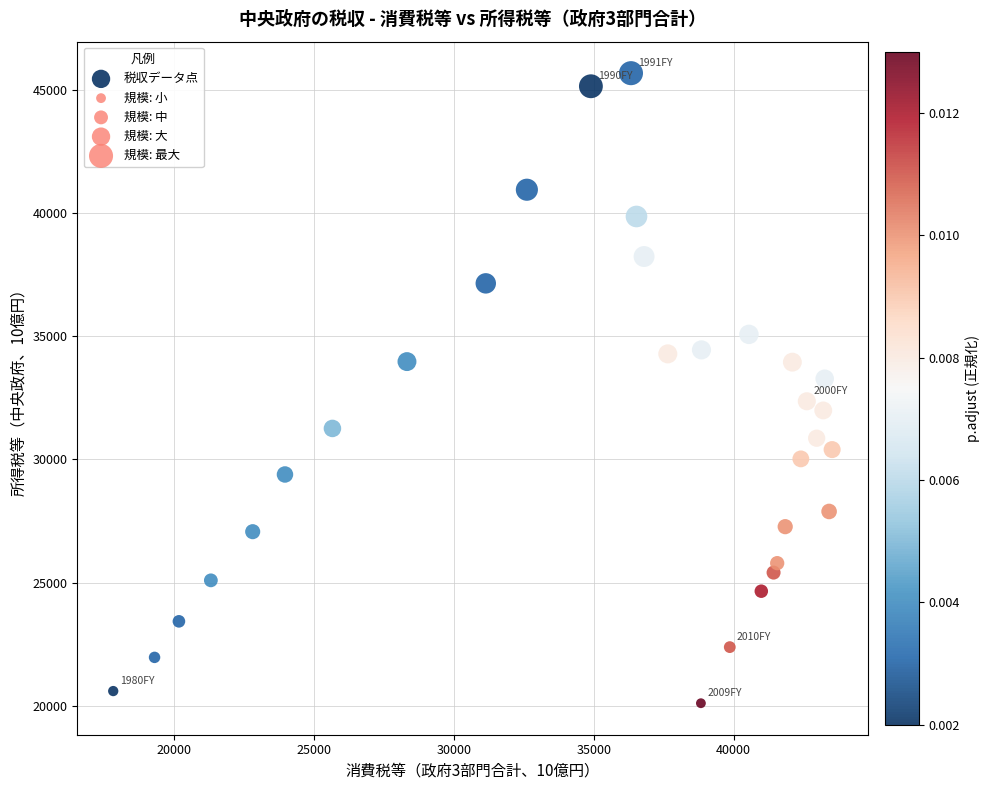

What is the range of Y values (max minus min)?

25565.7